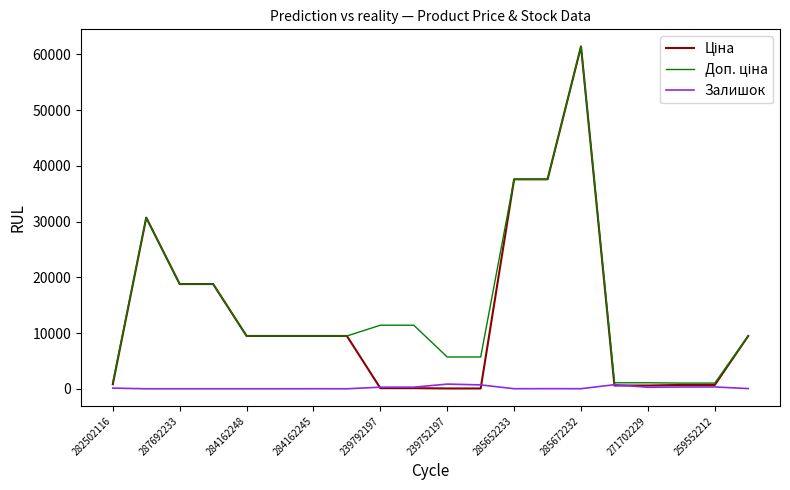

What is the maximum value shown in the chart?

61434.3